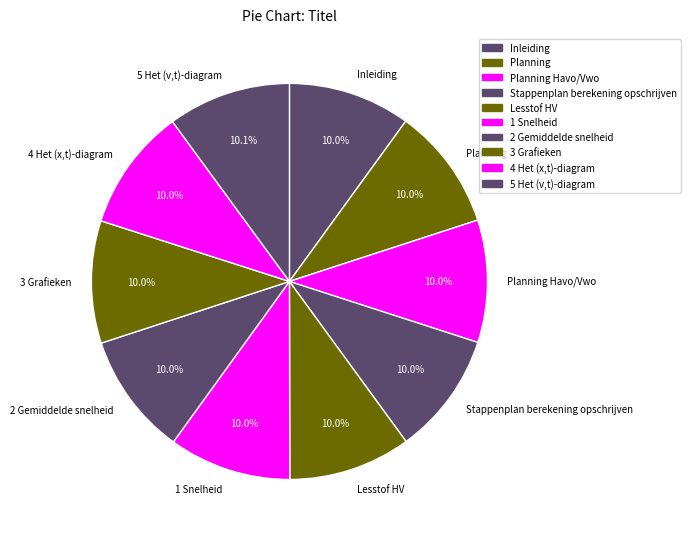

What percentage is the 1 Snelheid slice, to the nearest percent?

10%